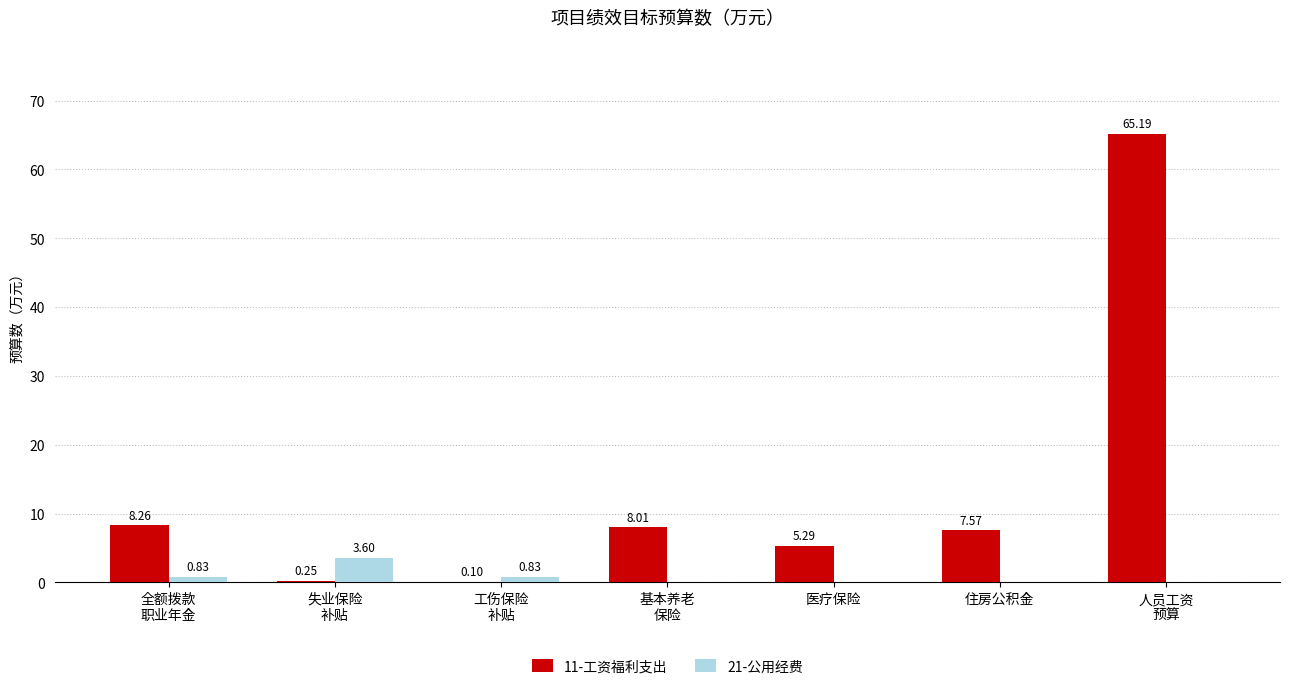

What are all the series names shown in the legend?

11-工资福利支出, 21-公用经费